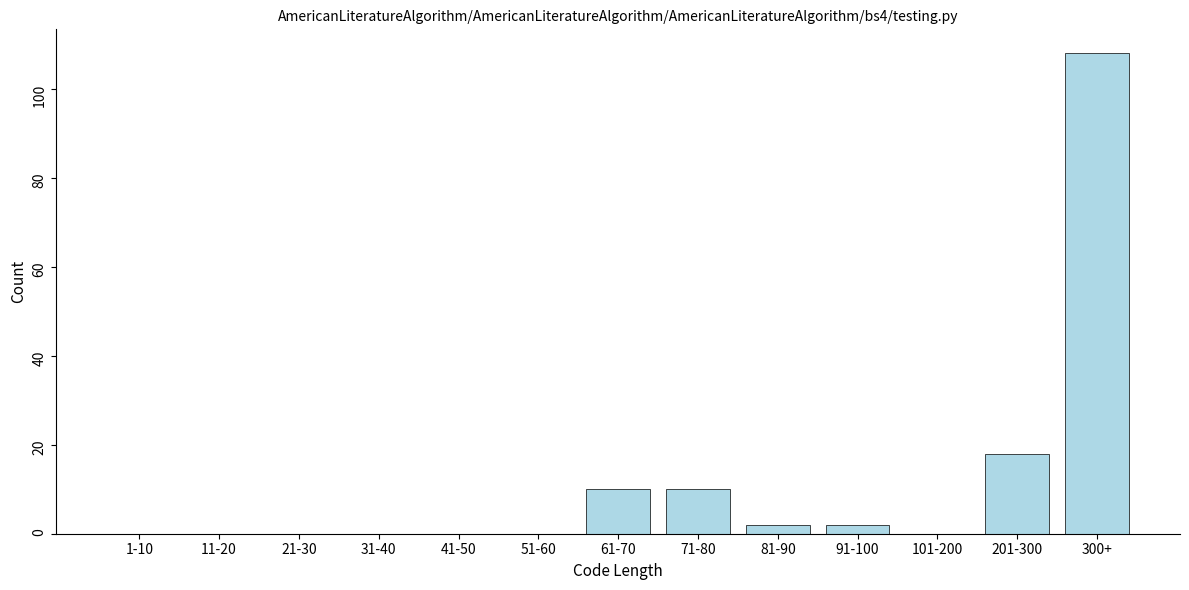

Reading left to right, what are all the values shown in this chart?

1-10=0	11-20=0	21-30=0	31-40=0	41-50=0	51-60=0	61-70=10	71-80=10	81-90=2	91-100=2	101-200=0	201-300=18	300+=108